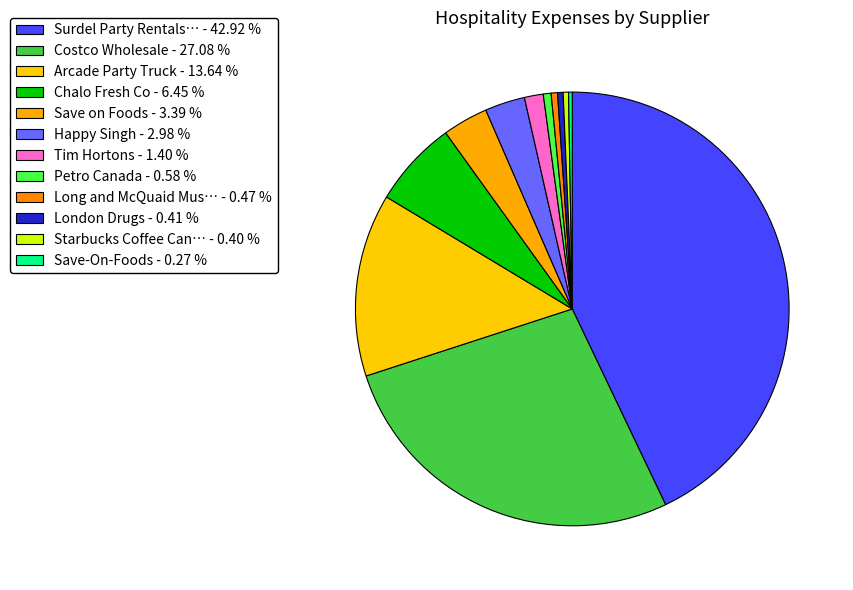

What is the largest slice in the pie chart?

Surdel Party Rentals Inc